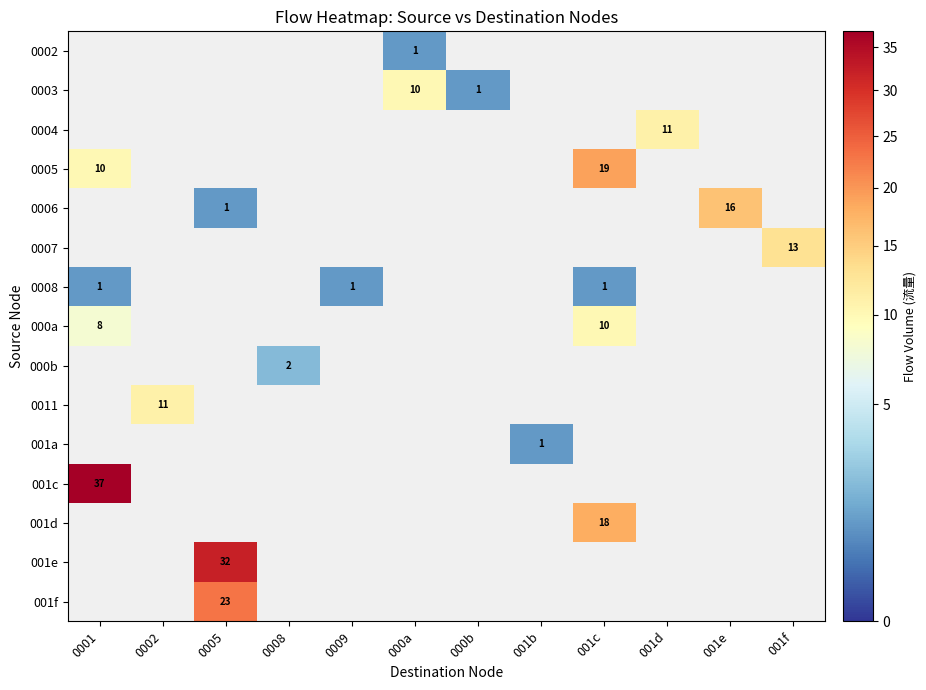

What is the spread (max minus min) of values at 001f?

13